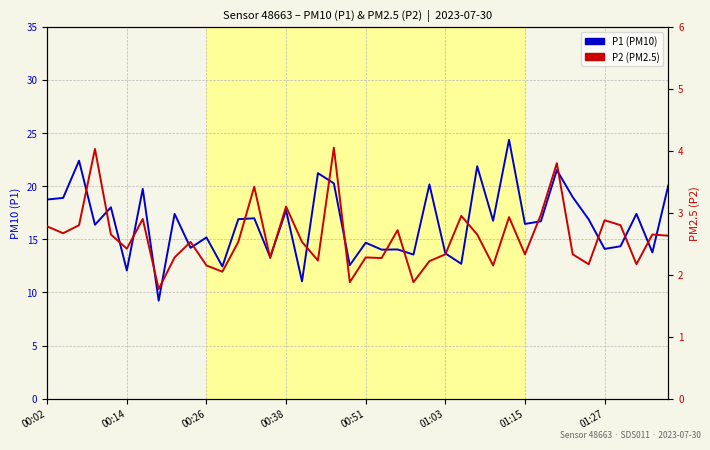

What is the maximum value for P2 (PM2.5)?

4.0